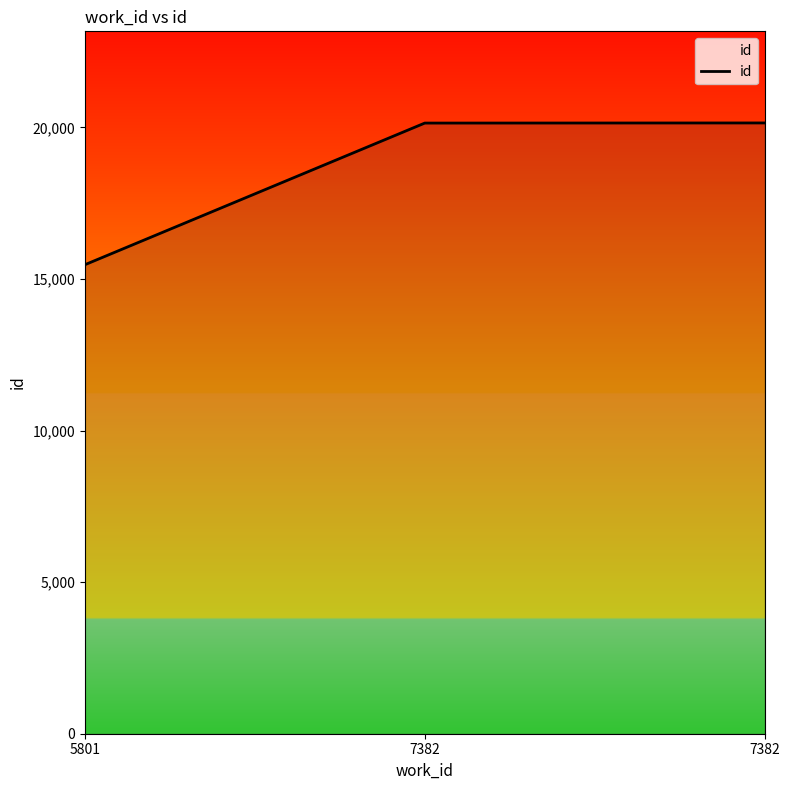

Does the chart have visible grid lines?

No